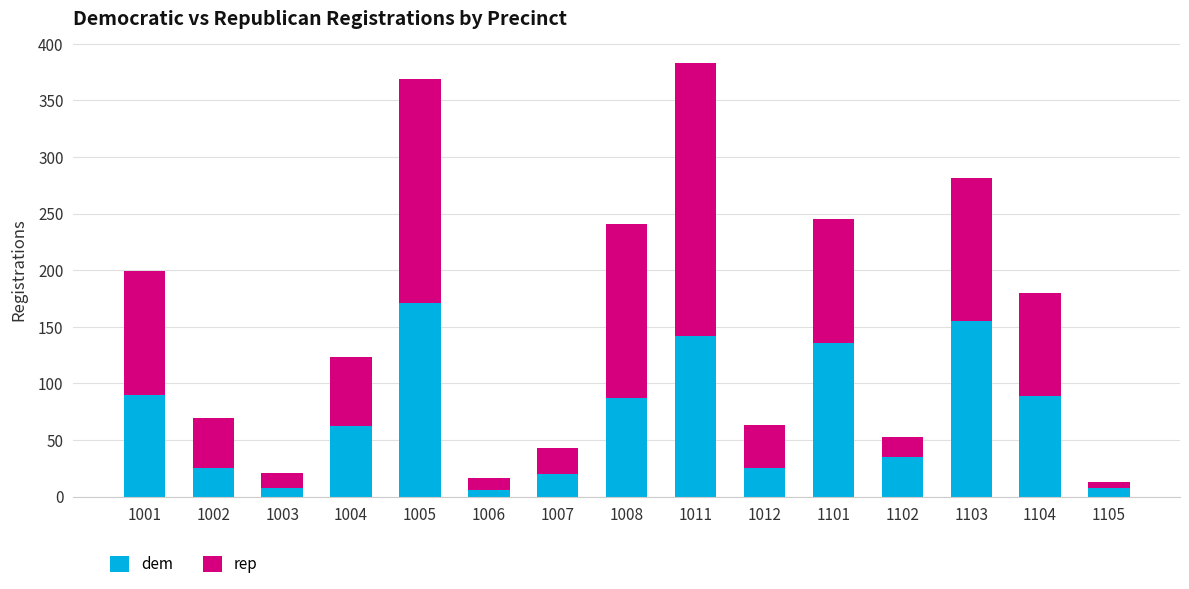

Is it true that dem equals 81 at 1005?

False